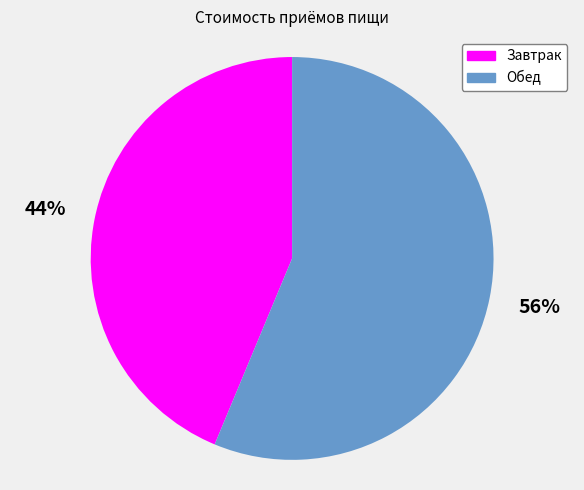

Which has a higher value, Обед or Завтрак?

Обед